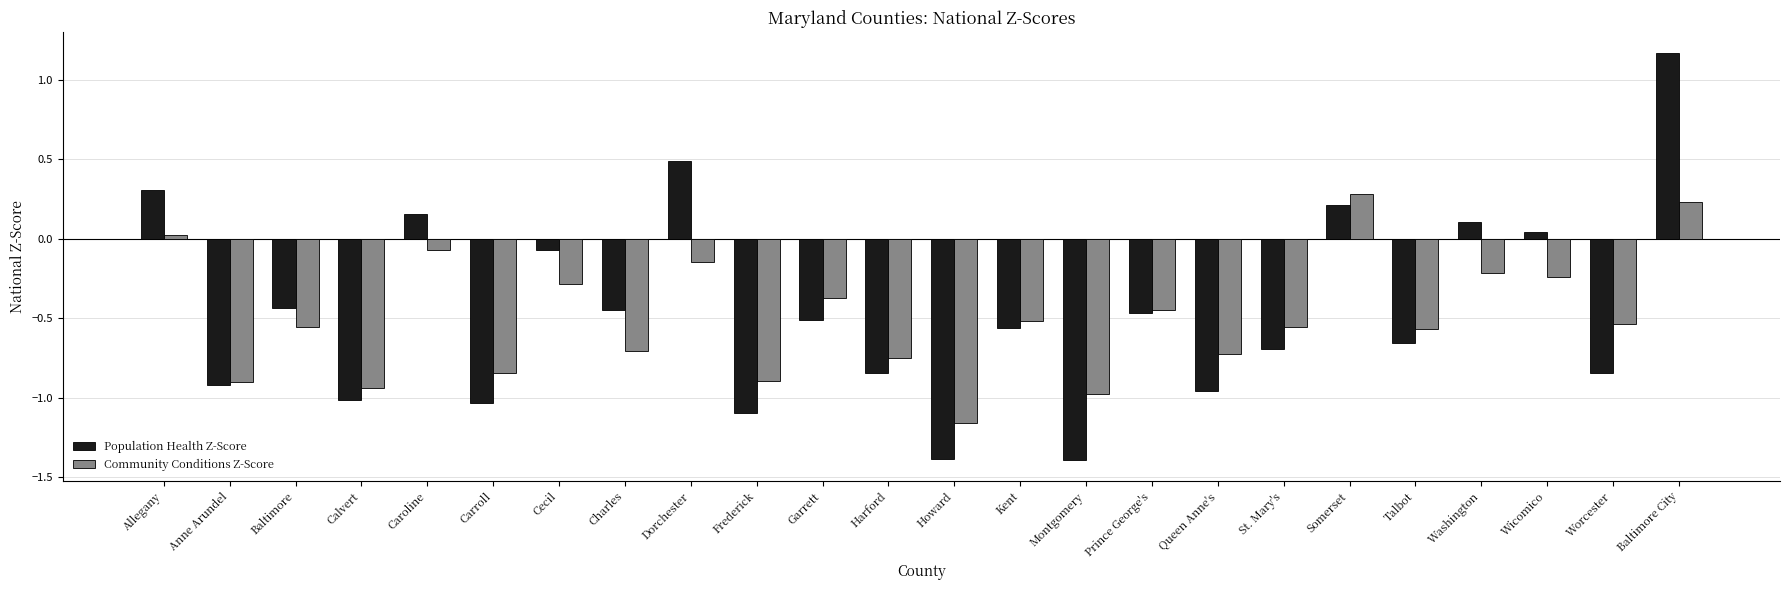

Rank the series at Garrett from highest to lowest value.

Community Conditions Z-Score, Population Health Z-Score